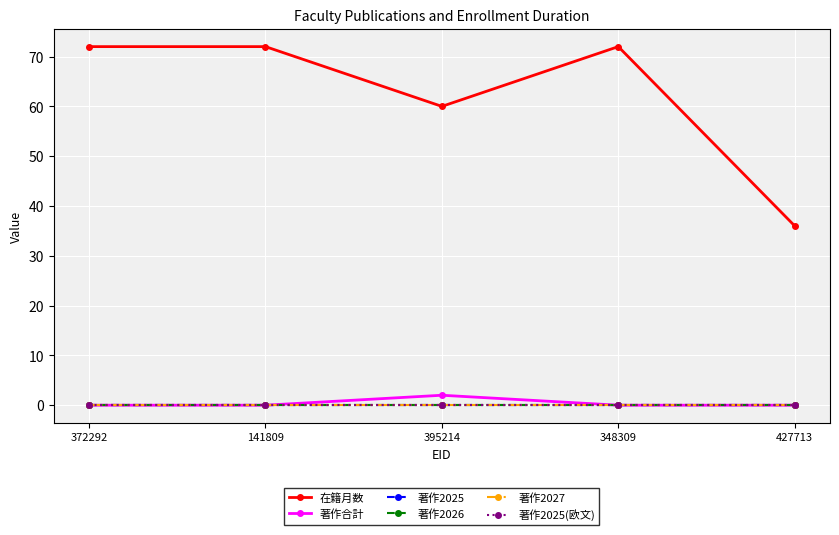

What is the spread (max minus min) of values at 348309?

72